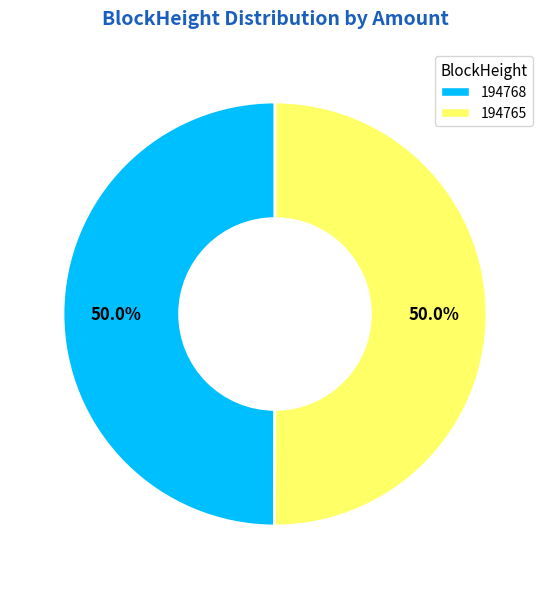

To the nearest percent, what percentage of the pie is 194765?

50%